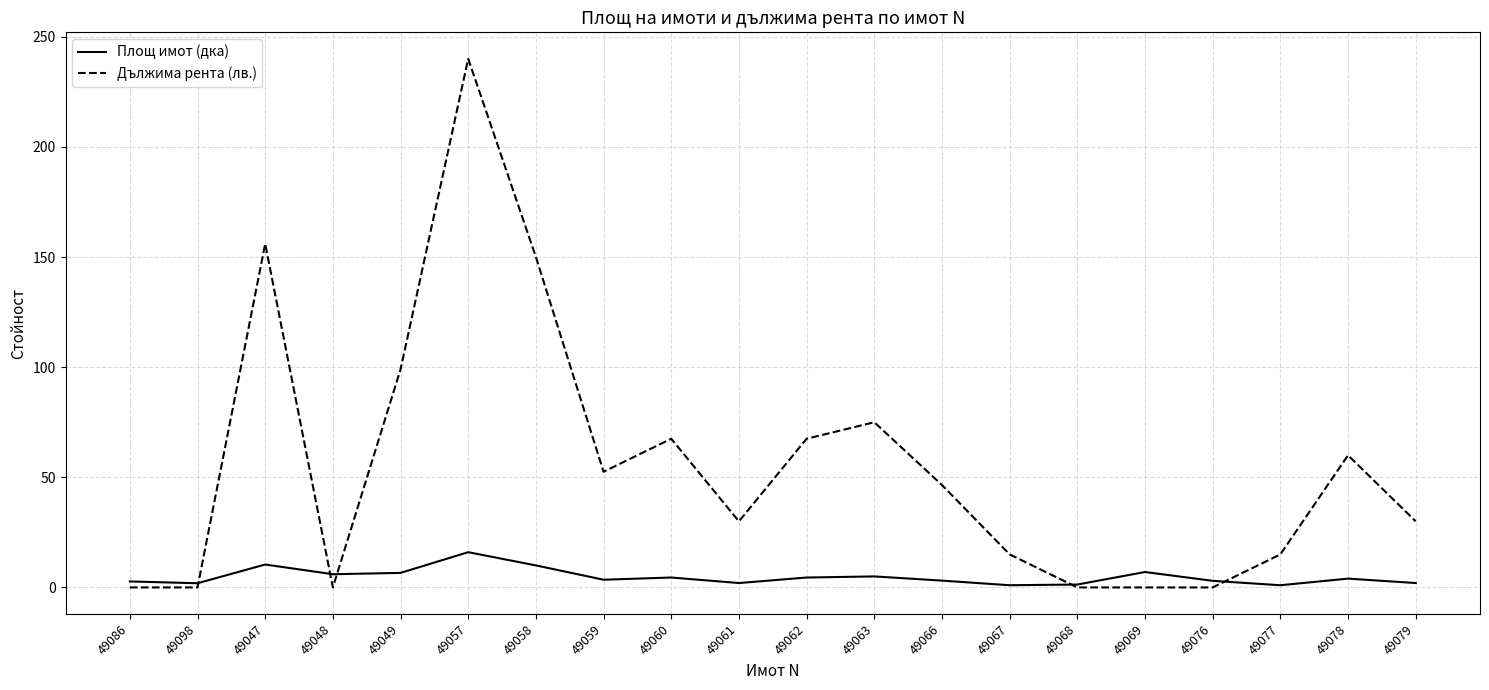

At which category is the sum across all series the highest?

49057